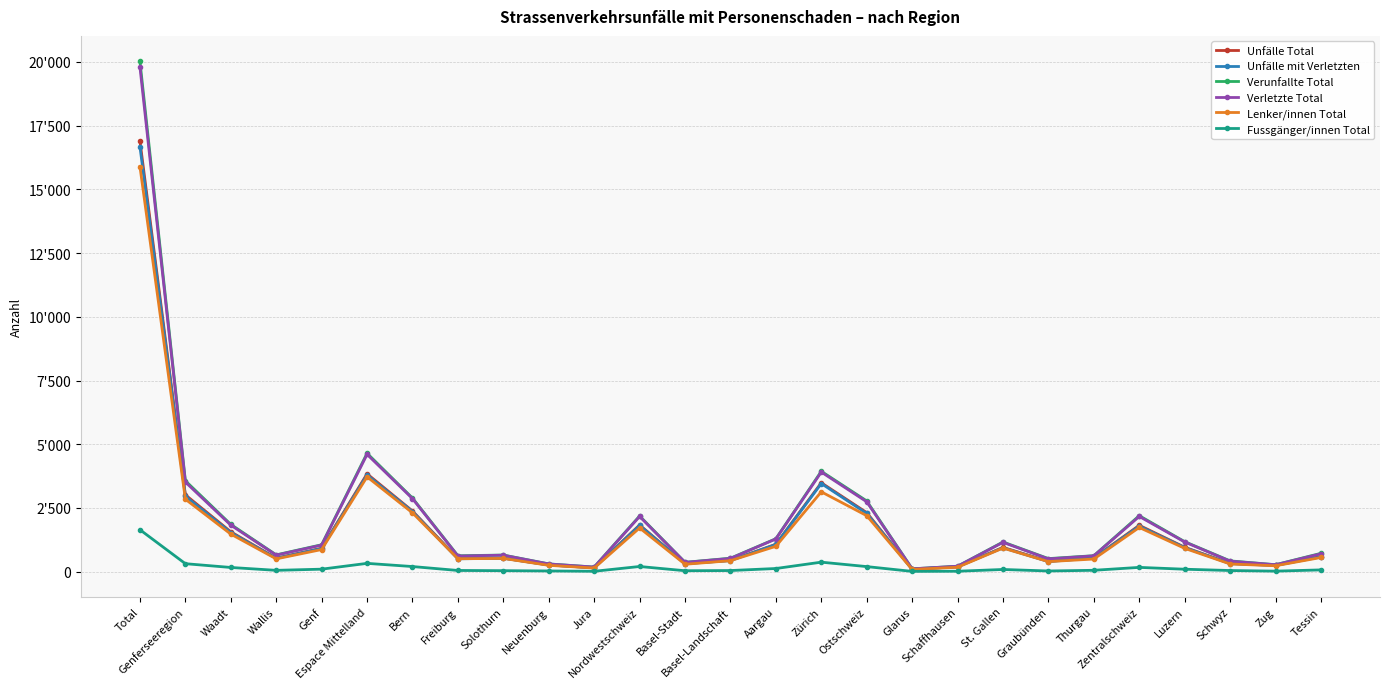

The Verletzte Total series shows 1950 at St. Gallen. True or false?

False